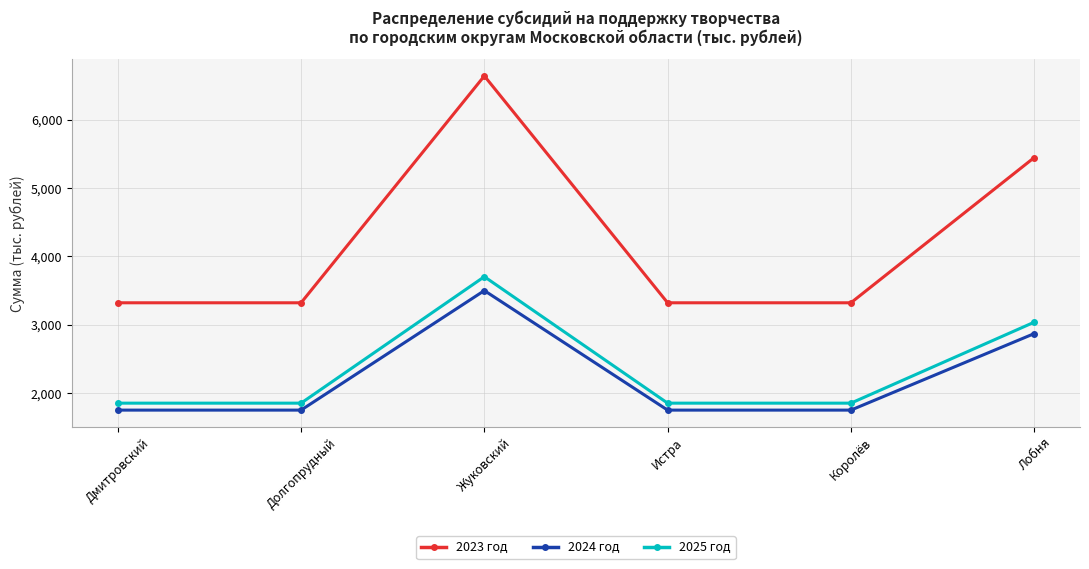

At which category is the sum across all series the highest?

Жуковский